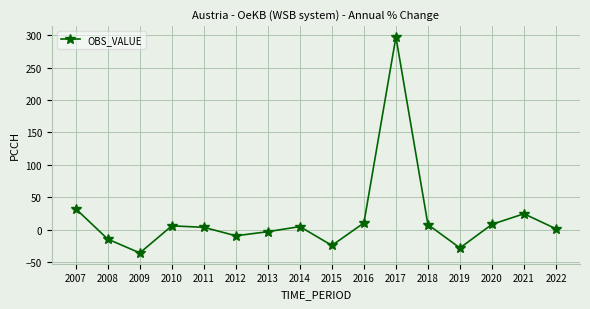

What is the change in value from 2015 to 2017?

+321.7